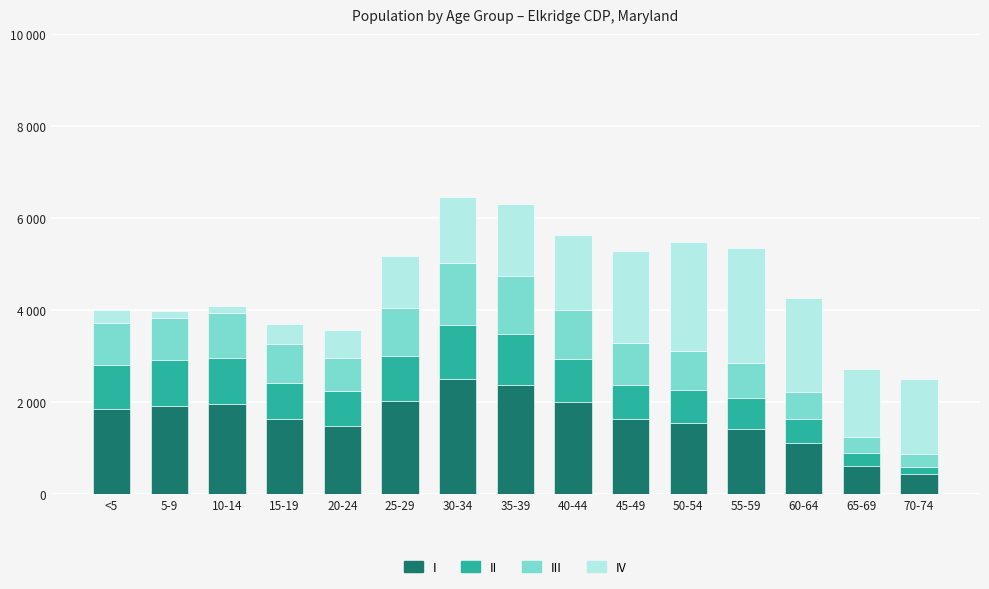

Are the bars grouped side by side (vs. stacked)?

No